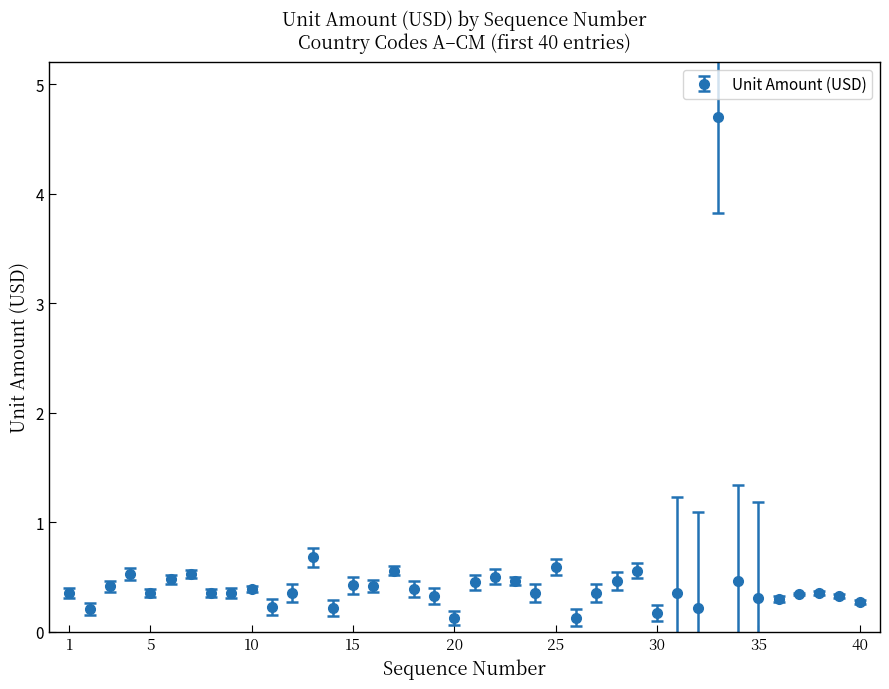

What is the average value?

0.5